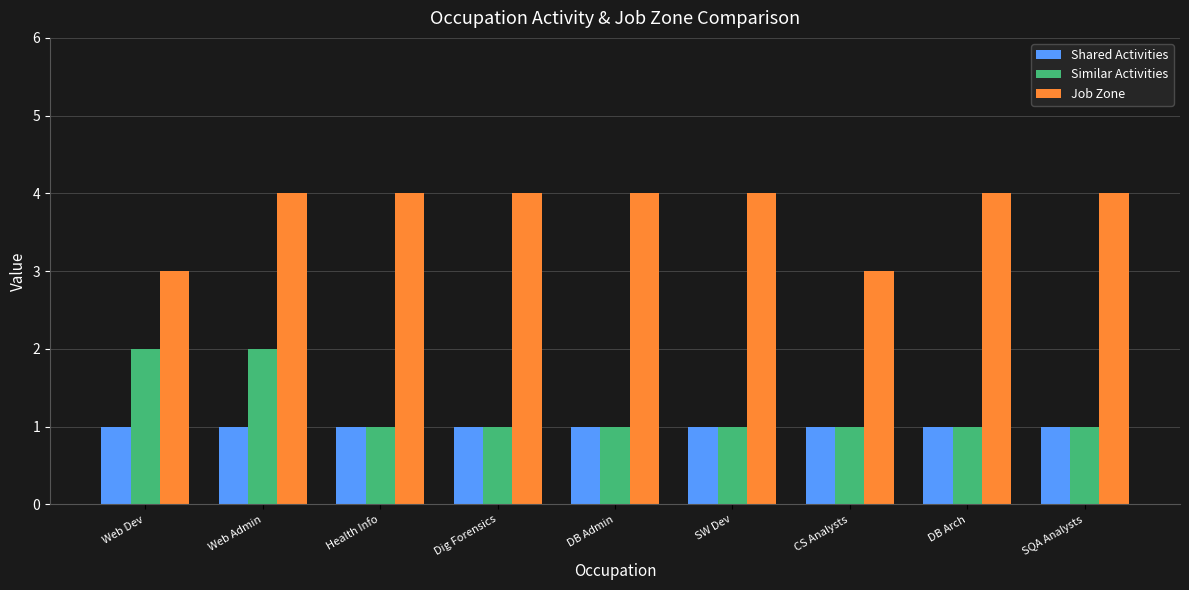

What is the lowest value of the Job Zone series?

3